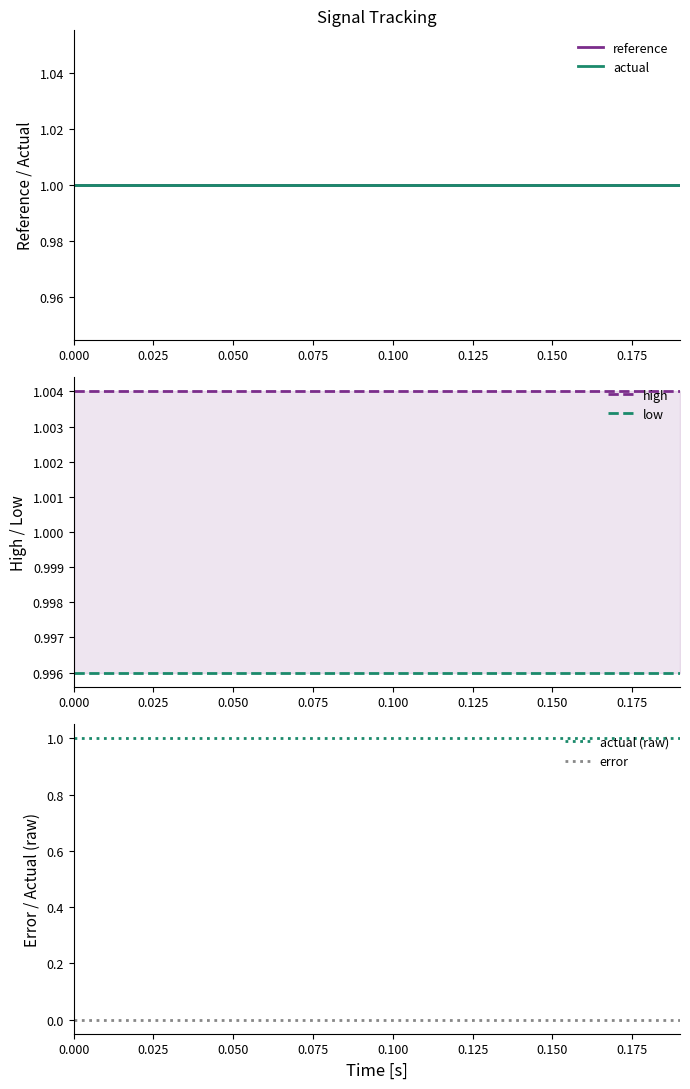

What is the maximum value for high?

1.0